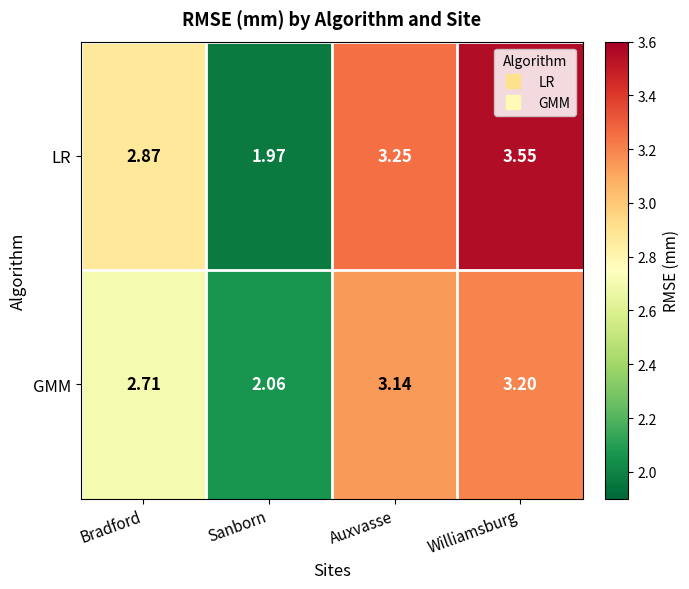

At which category does the chart reach its peak across all series?

Williamsburg